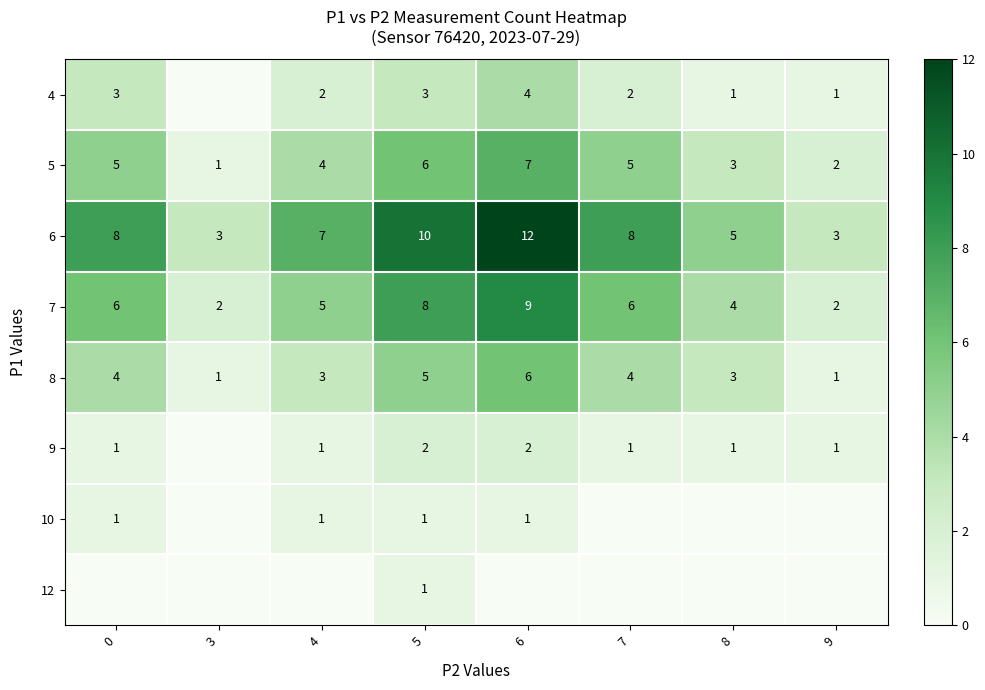

Which category has the highest value across all series?

6